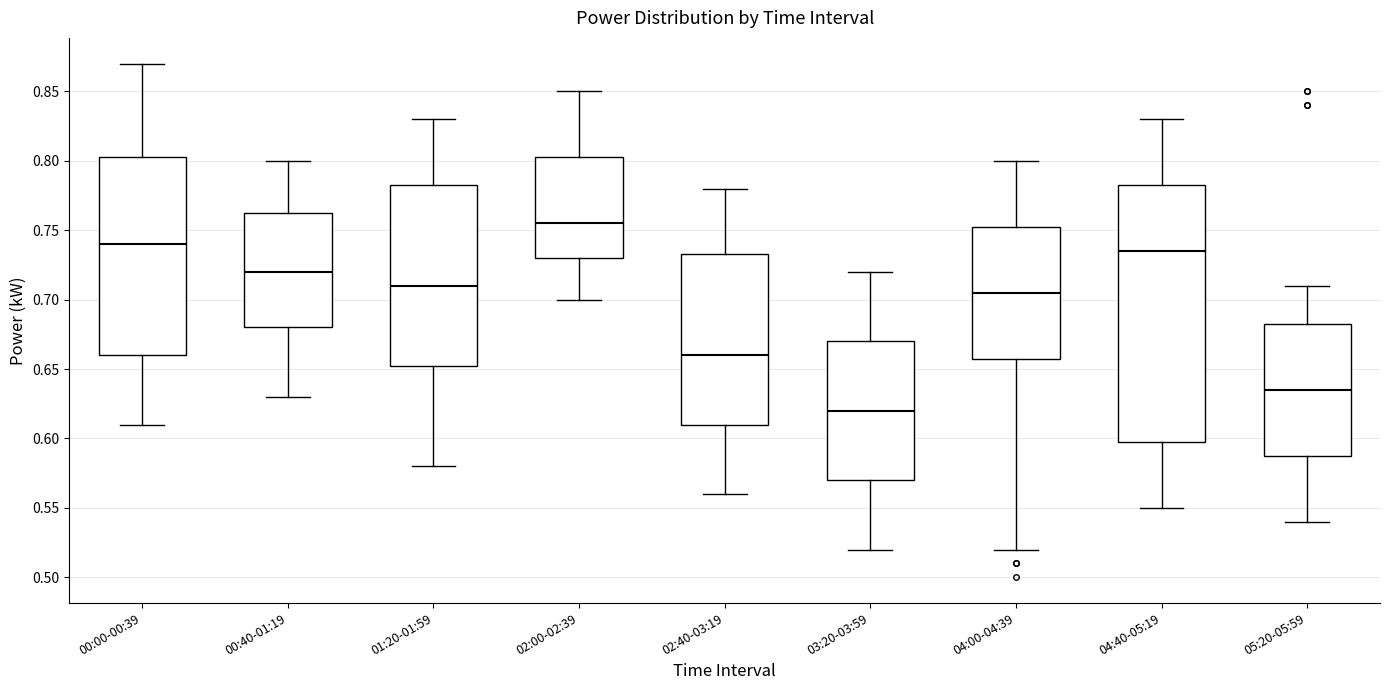

Comparing the boxes themselves (not the whiskers), which one is the tallest?

04:40-05:19